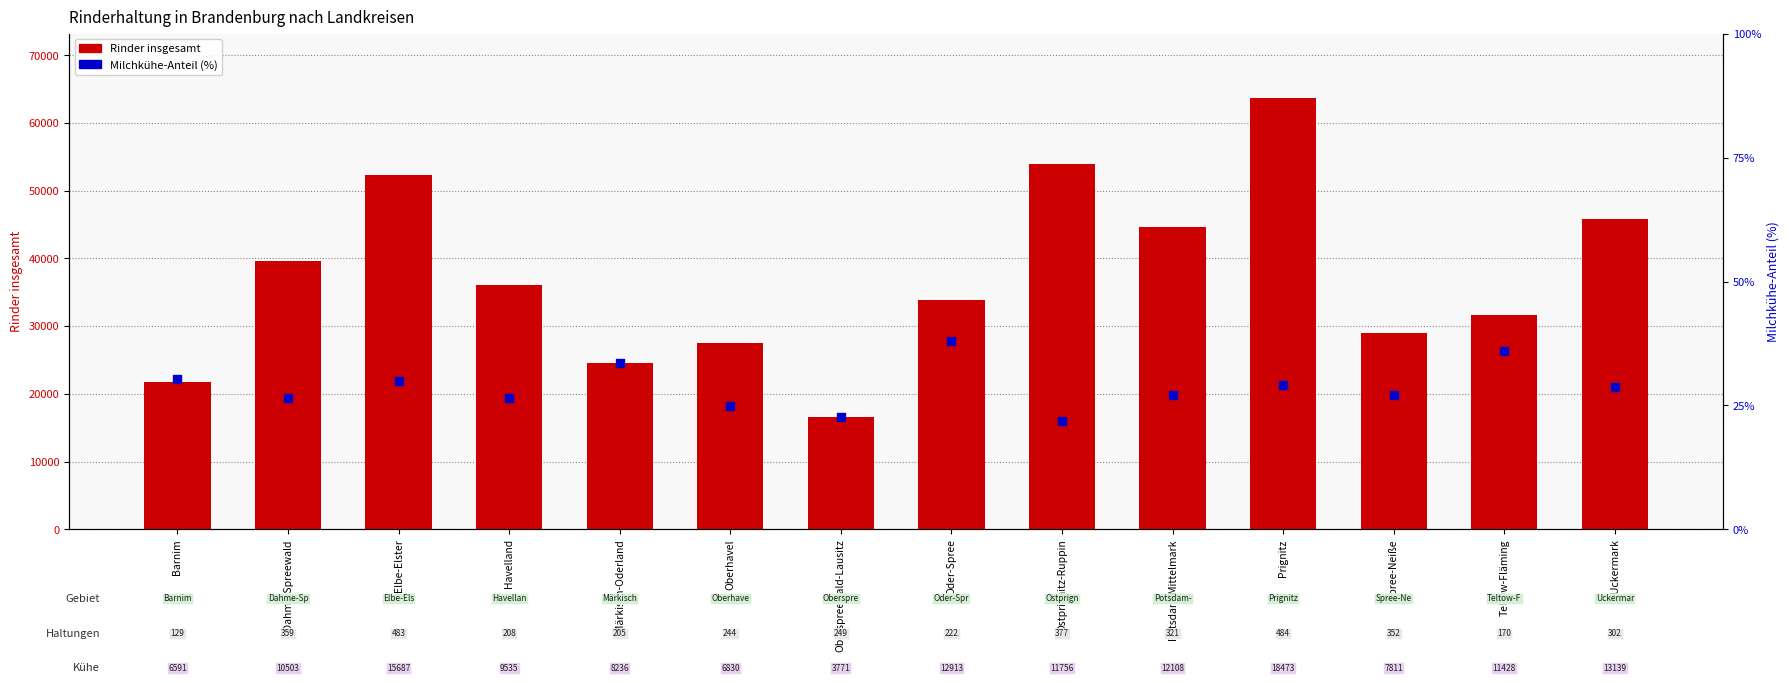

Which series has the widest spread of Y values?

Rinder insgesamt